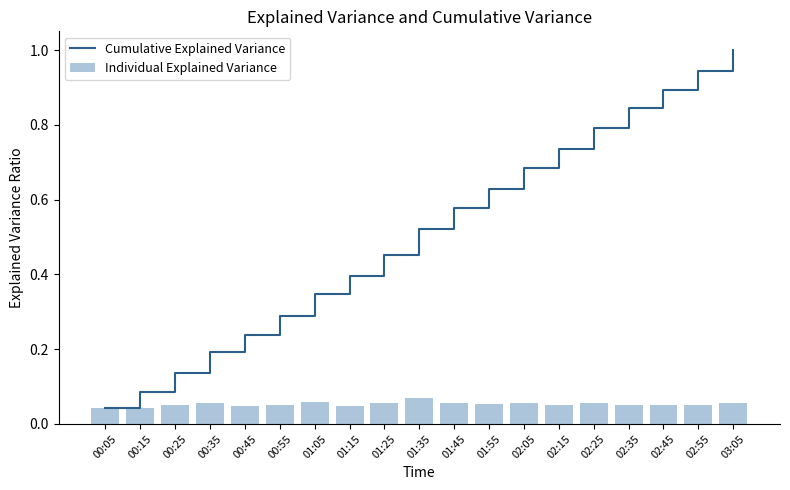

At which category does the chart reach its peak across all series?

03:05